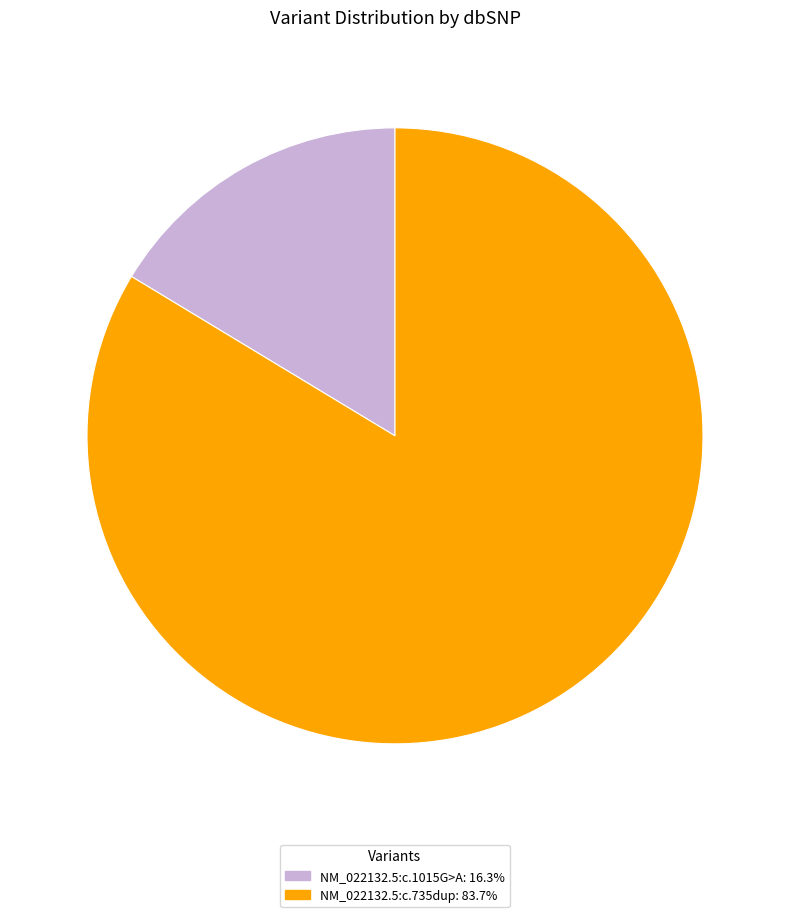

What is the ratio of the value at NM_022132.5:c.1015G>A to the value at NM_022132.5:c.735dup?

0.2